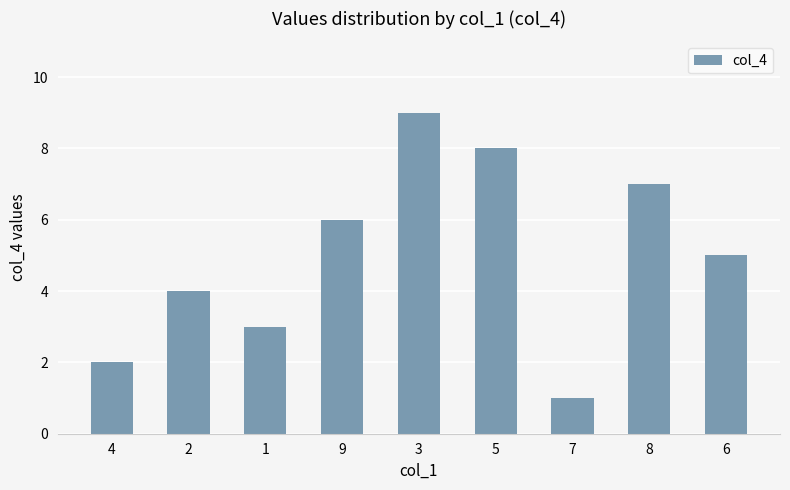

What is the greatest value displayed?

9